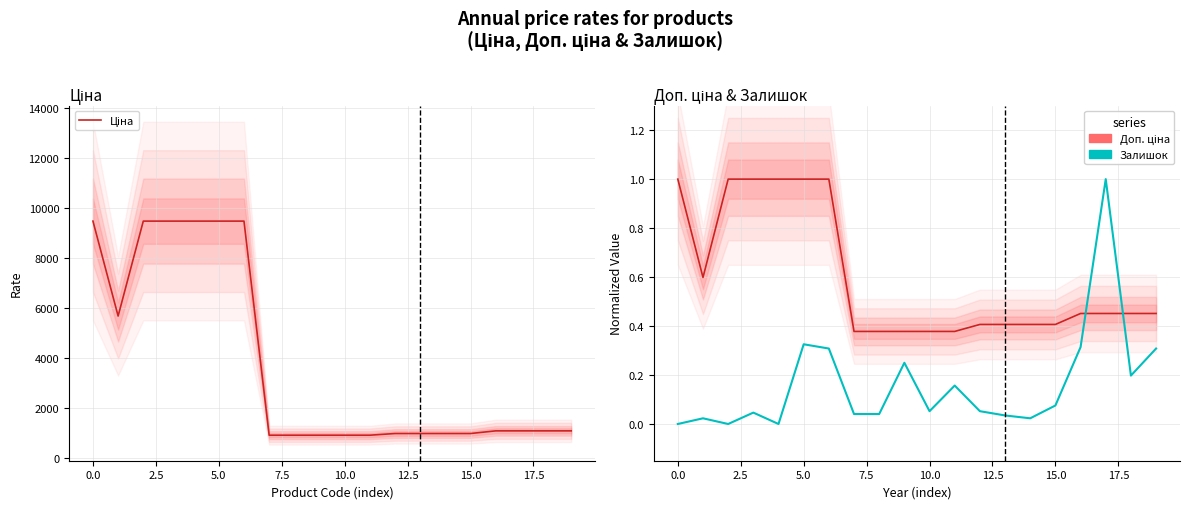

What are all the series names shown in the legend?

Ціна, Доп. ціна, Залишок